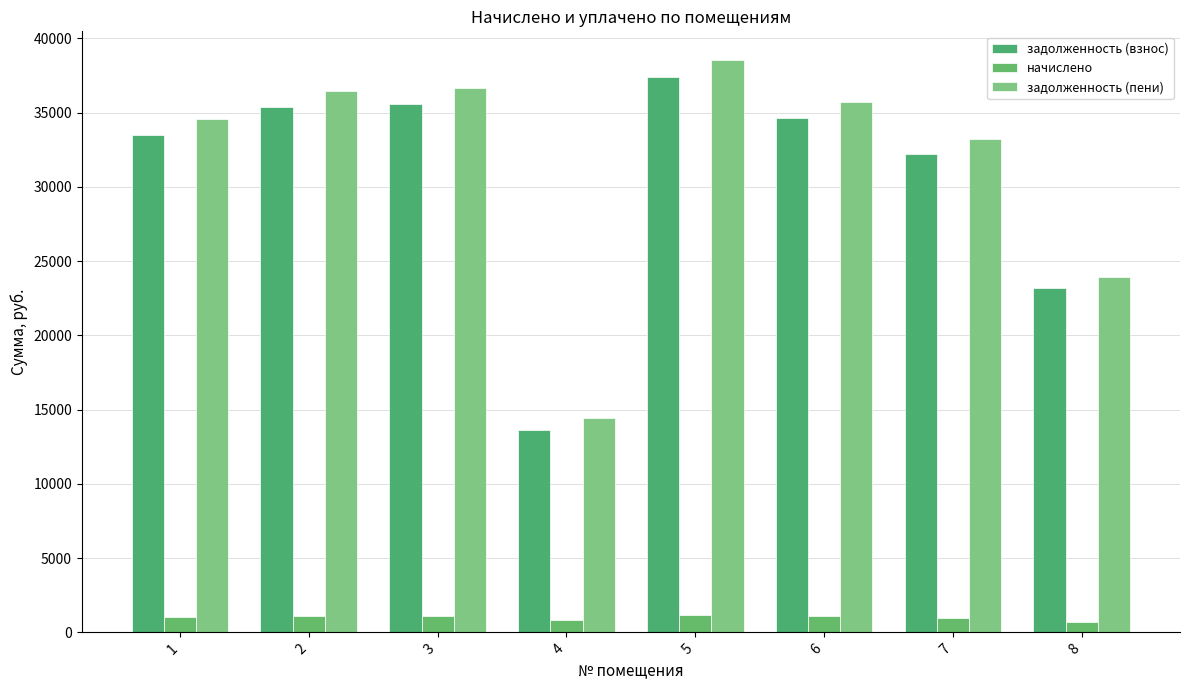

At 4, list the series in order from smallest to largest.

начислено, задолженность (взнос), задолженность (пени)